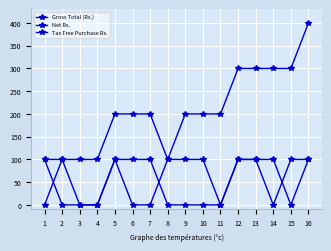

How many categories are shown in the chart?

16